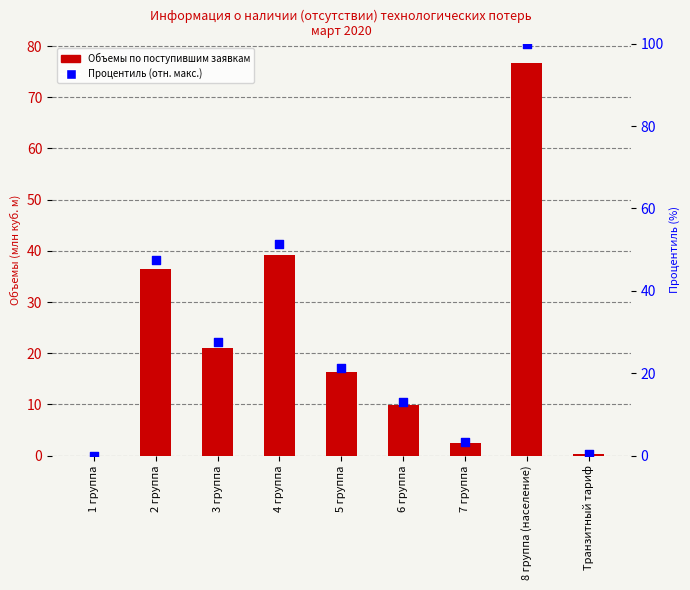

Which series reaches the maximum Y coordinate?

Процентиль (отн. макс.)